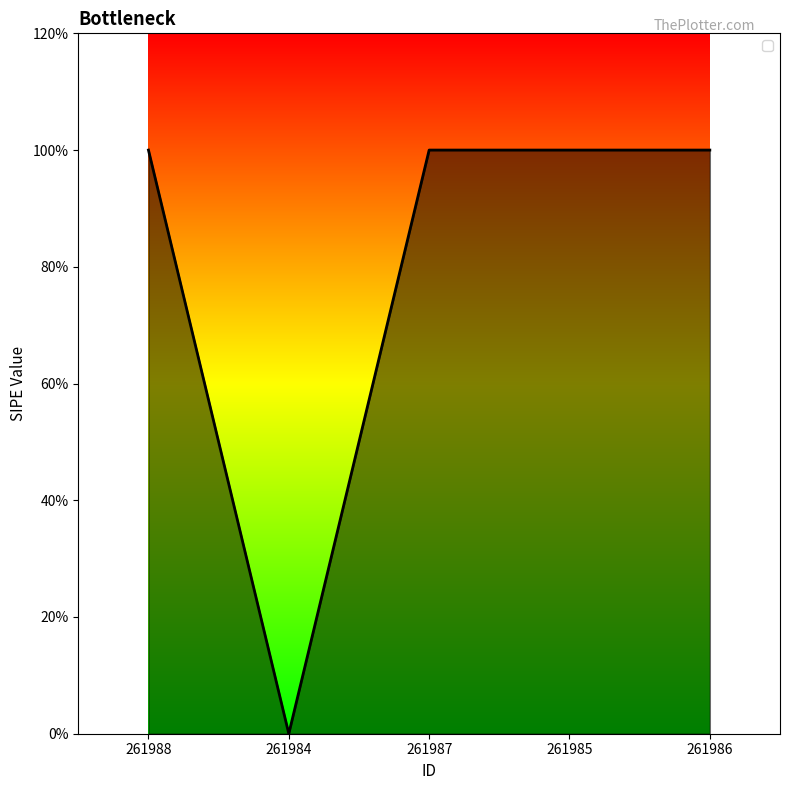

True or false: the data shows 1 at 261986.

False